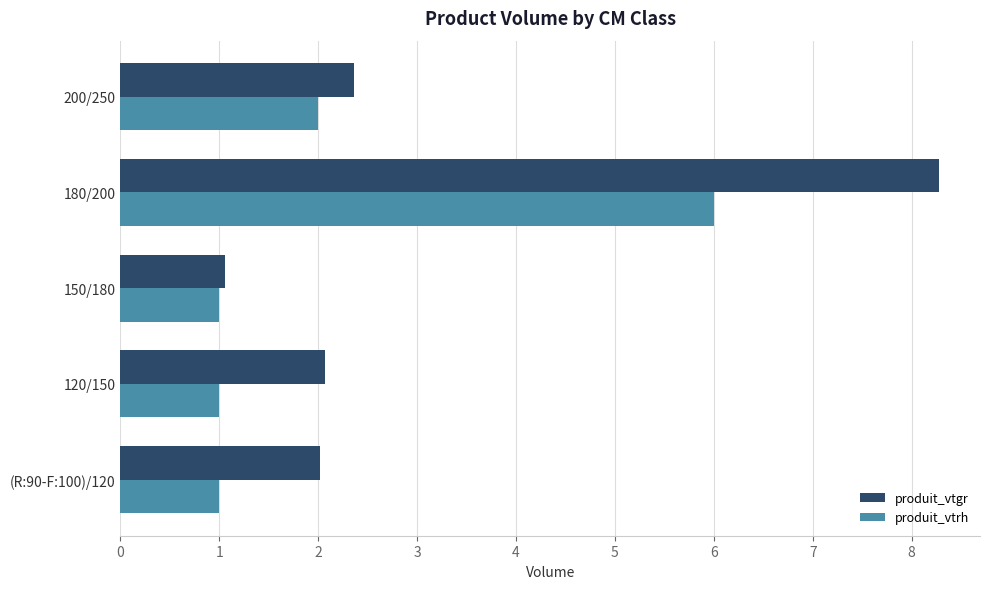

Which series has the widest spread of values?

produit_vtgr